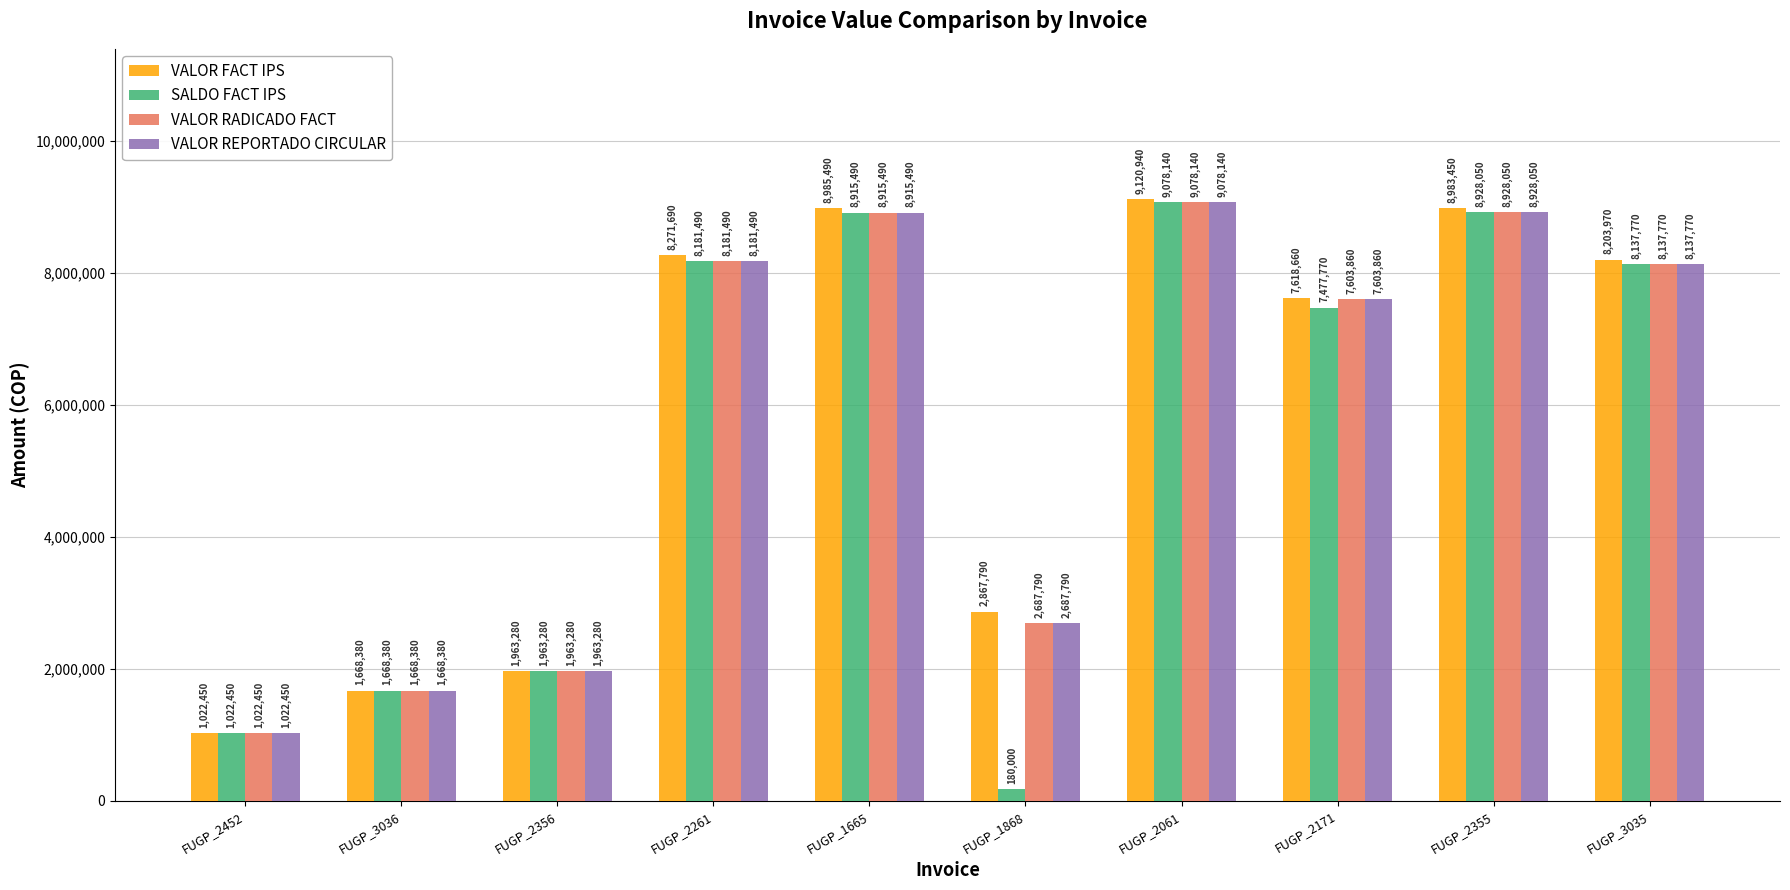

The value of VALOR RADICADO FACT at FUGP_2452 is 1605677. True or false?

False